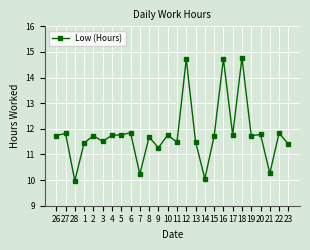

What is the average value?

11.8